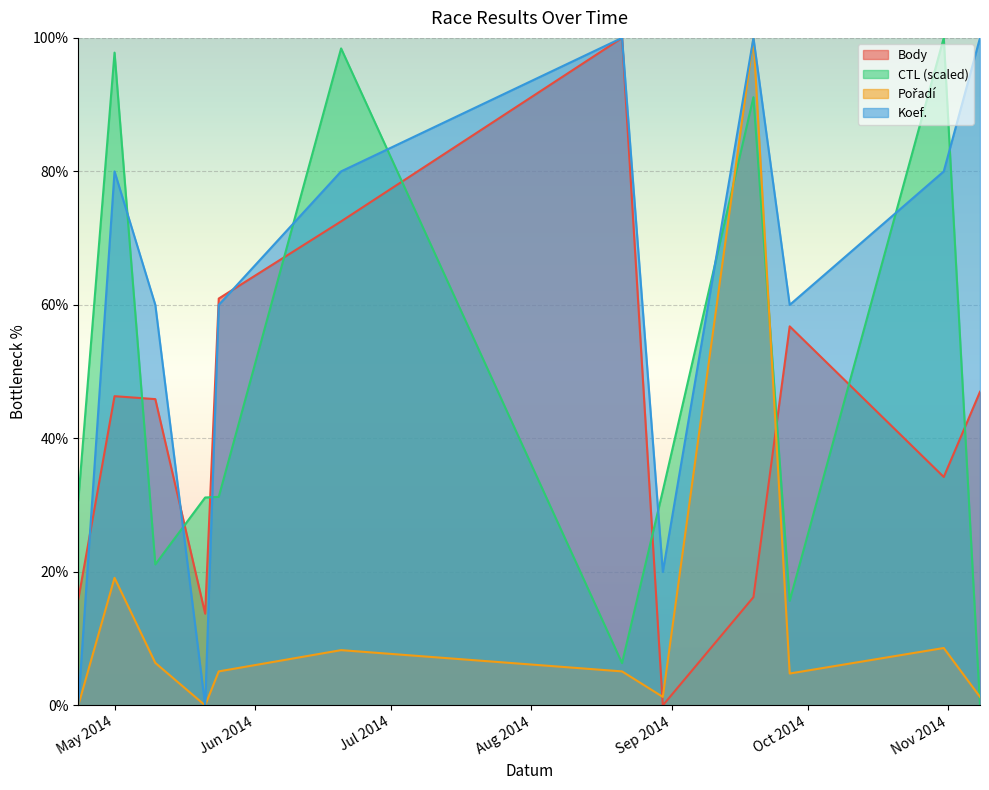

True or false: Koef. and Pořadí intersect in this chart.

False